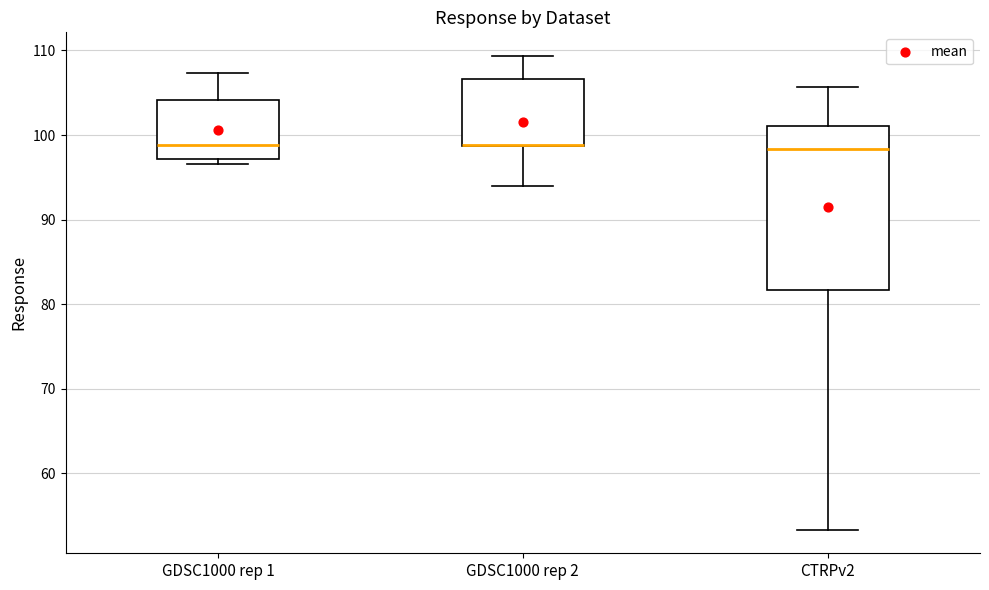

Reading left to right, transcribe this box plot: for each box, give where its median line is, the range the box spans, and where its two whiskers end, as read against the y-axis. The values are not printed on the chart, so give them approximately, as read against the axis.

GDSC1000 rep 1: median 99, box 97 to 104, whiskers 97 (just below the box's lower edge) to 107
GDSC1000 rep 2: median 99 (drawn on the box's lower edge), box 99 to 107, whiskers 94 to 109
CTRPv2: median 98, box 82 to 101, whiskers 53 to 106